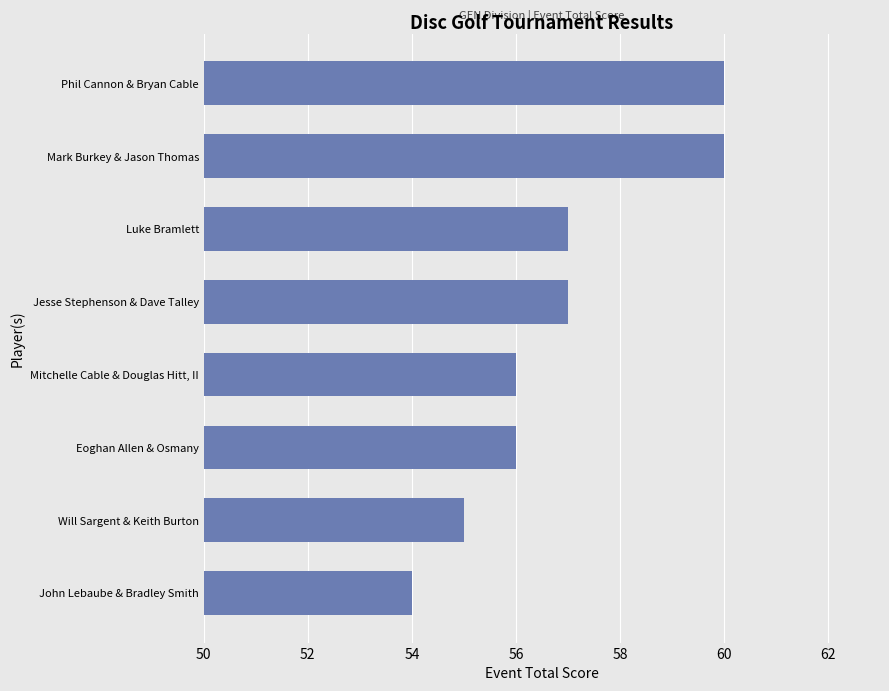

What is the approximate value at Eoghan Allen & Osmany?

56